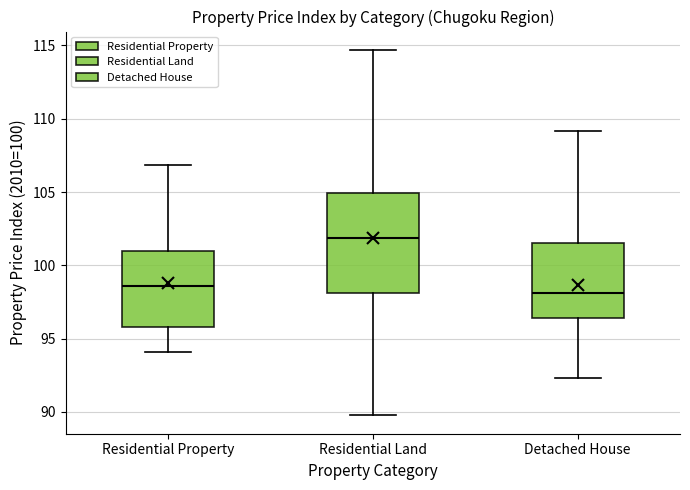

Where is the upper edge of the box for Residential Property on the y-axis? The values are not printed on the chart, so give them approximately, as read against the axis.

101.0